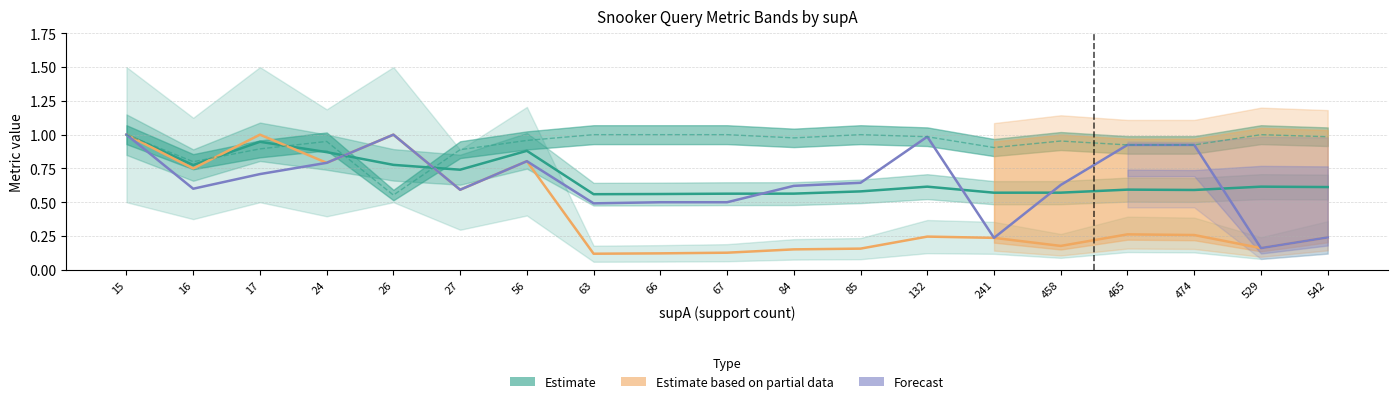

What is the spread (max minus min) of values at 529?

0.8